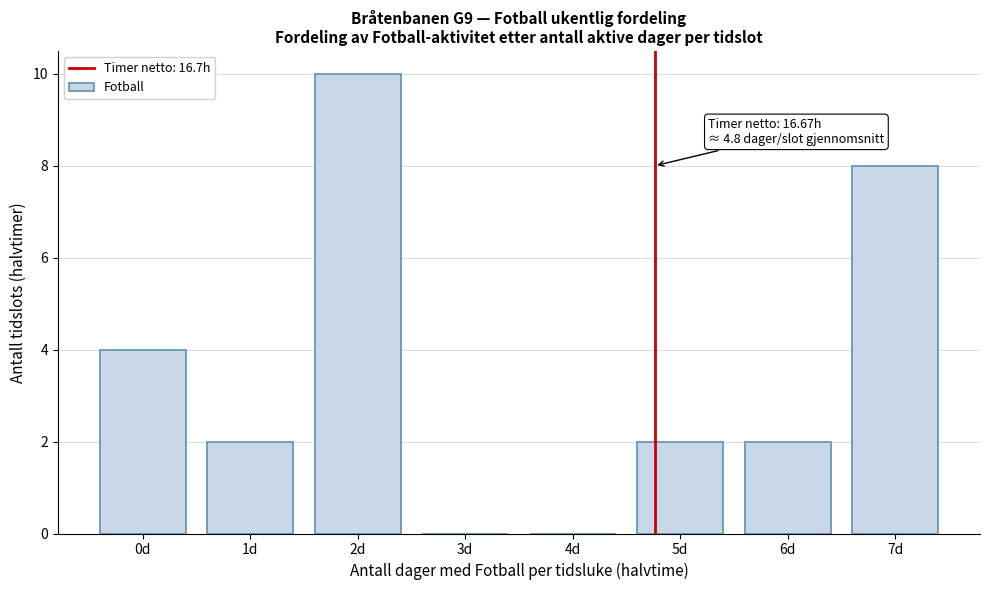

Reading left to right, transcribe all the data shown in this chart.

0d=4	1d=2	2d=10	3d=0	4d=0	5d=2	6d=2	7d=8